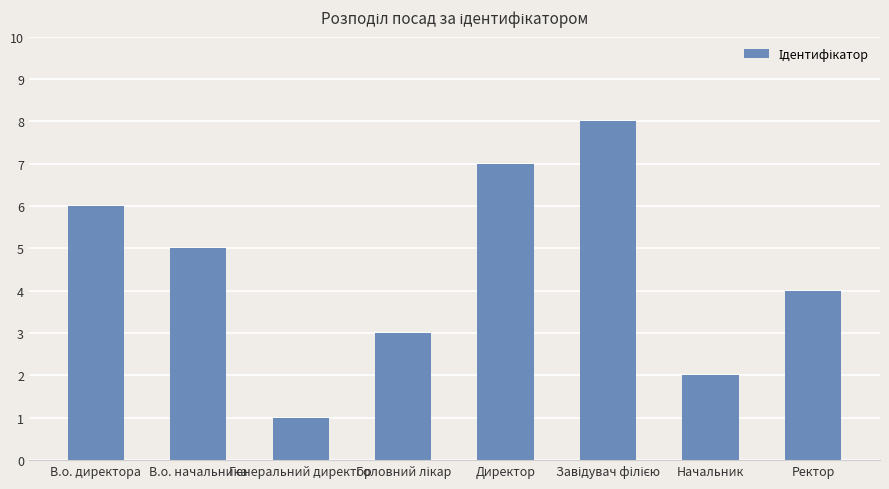

What is the ratio of the value at В.о. начальника to the value at Генеральний директор?

5.0